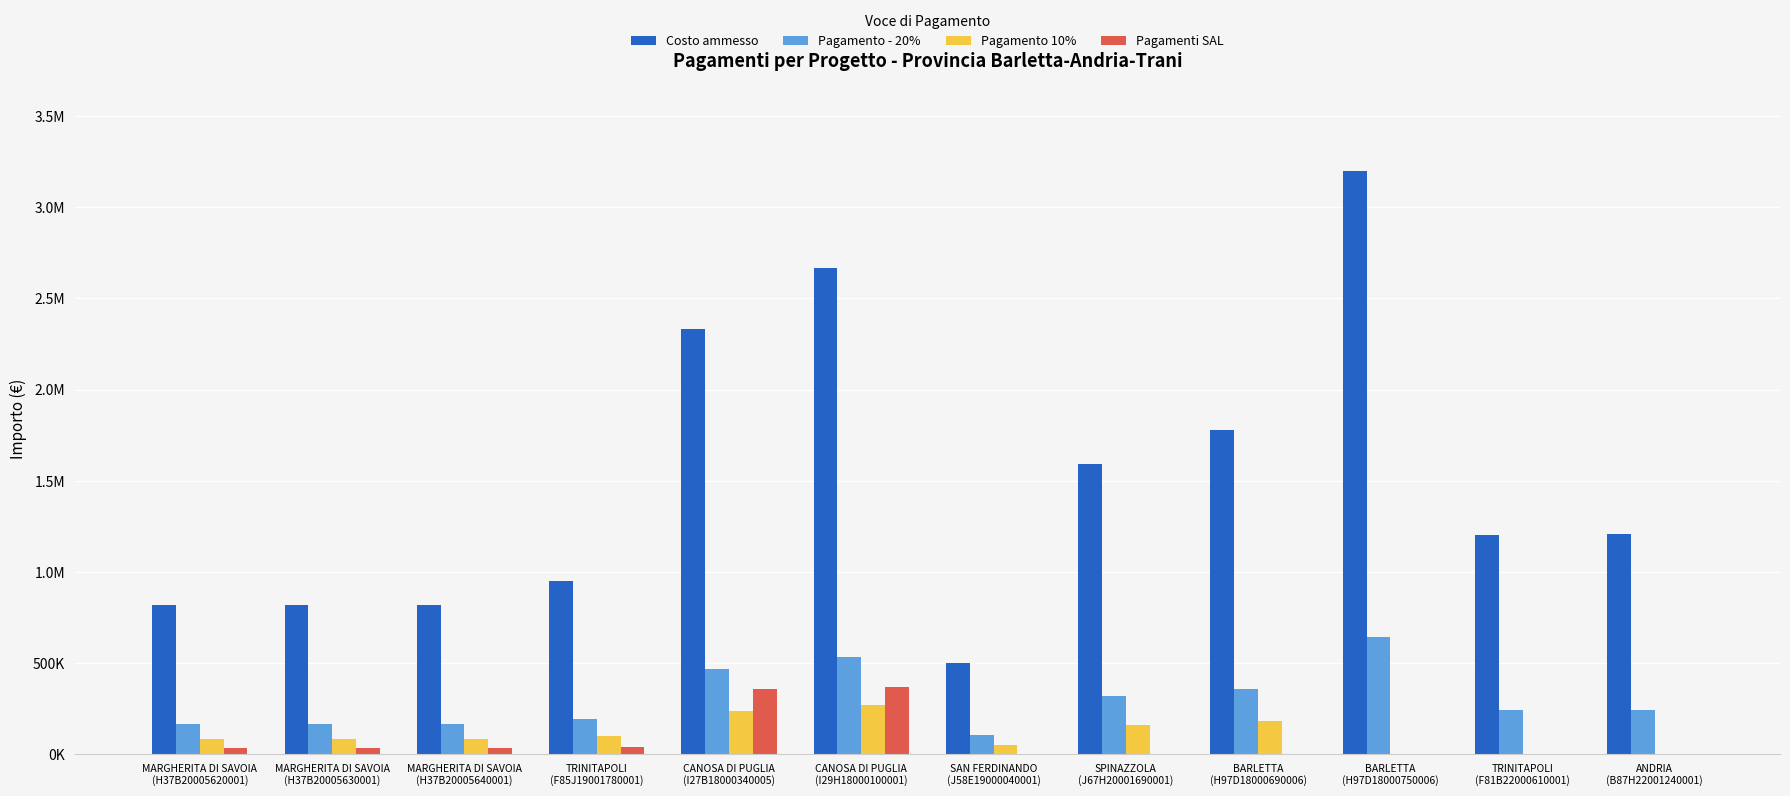

Are the bars grouped side by side (vs. stacked)?

Yes